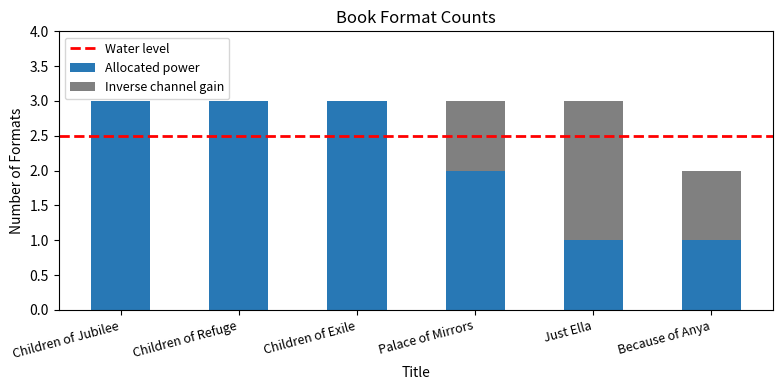

What is the sum of the Allocated power values at Children of Jubilee and Children of Refuge?

6